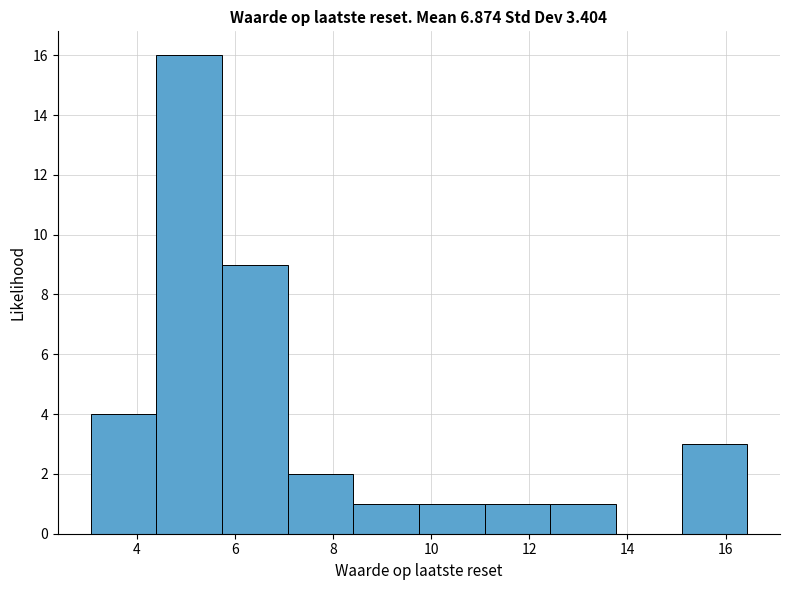

Reading left to right, transcribe this chart: for each bar, give the range it covers on the x-axis and its height. Neither the bar edges nor the heights are printed on the chart, so give them approximately, as read against the axes.

3.0 to 4.4: 4
4.4 to 5.8: 16
5.8 to 7.0: 9
7.0 to 8.4: 2
8.4 to 9.8: 1
9.8 to 11.0: 1
11.0 to 12.4: 1
12.4 to 13.8: 1
13.8 to 15.2: 0
15.2 to 16.4: 3